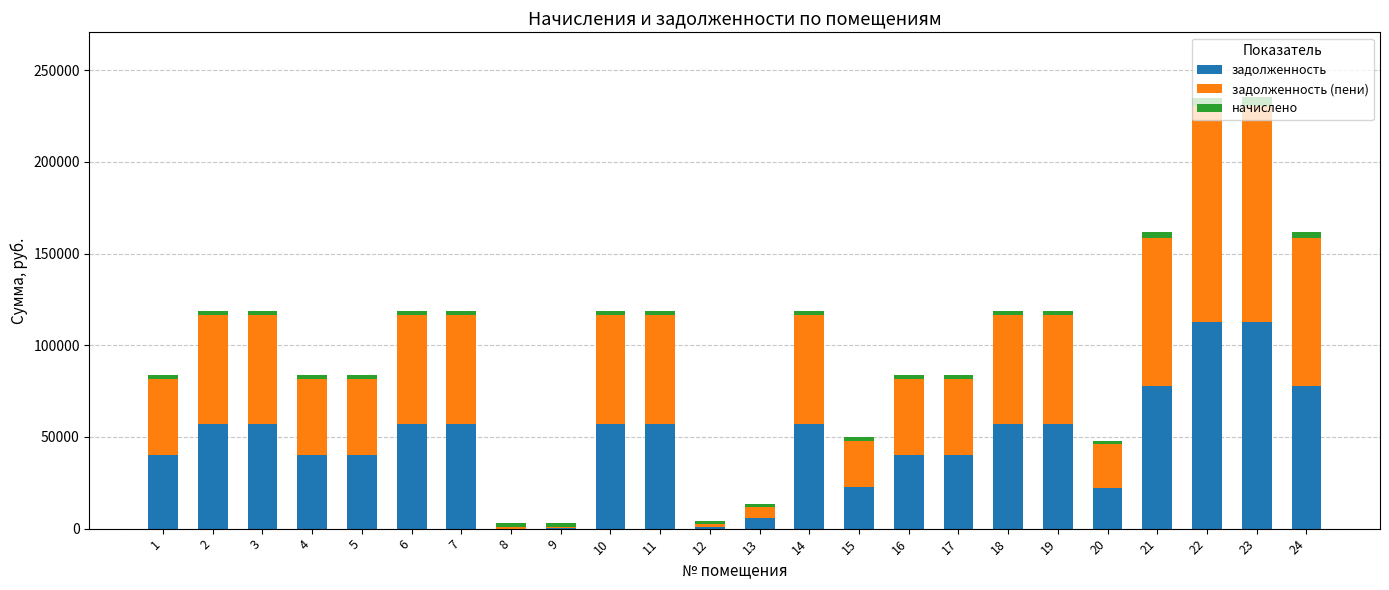

What is the sum of all задолженность values?

1146397.7